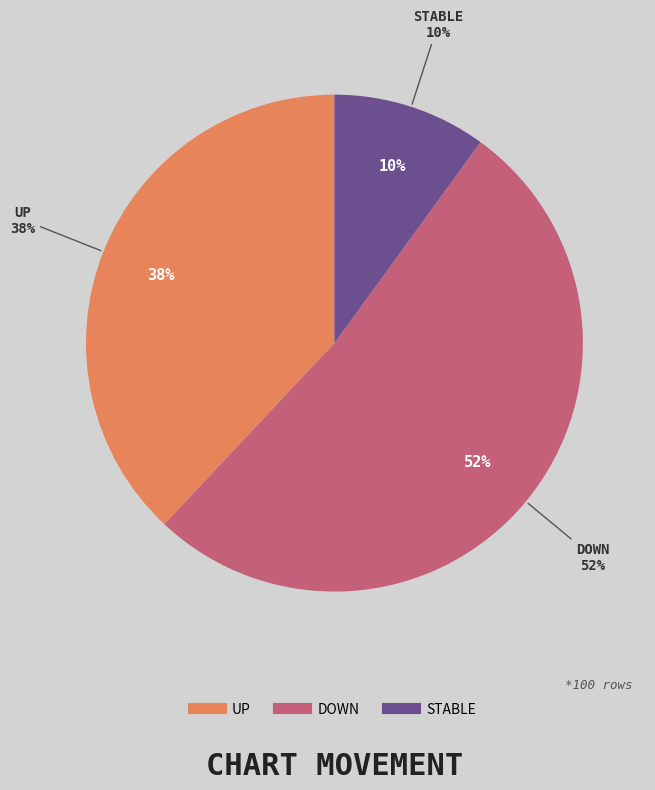

Which slice is the largest?

down